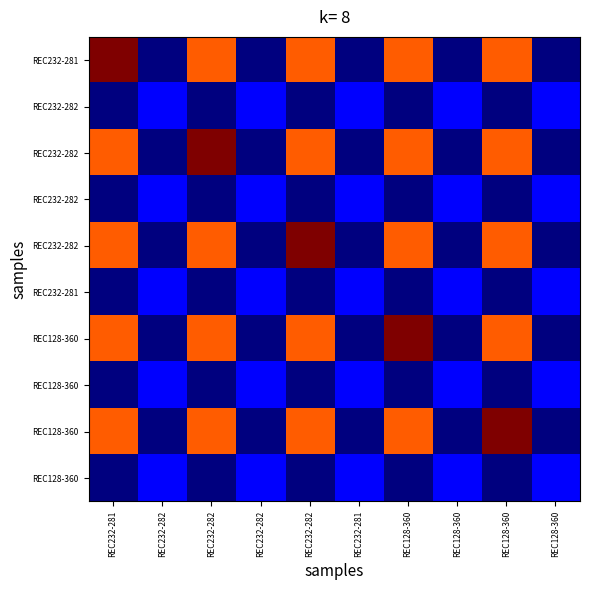

What is the maximum value shown in the chart?

1.0